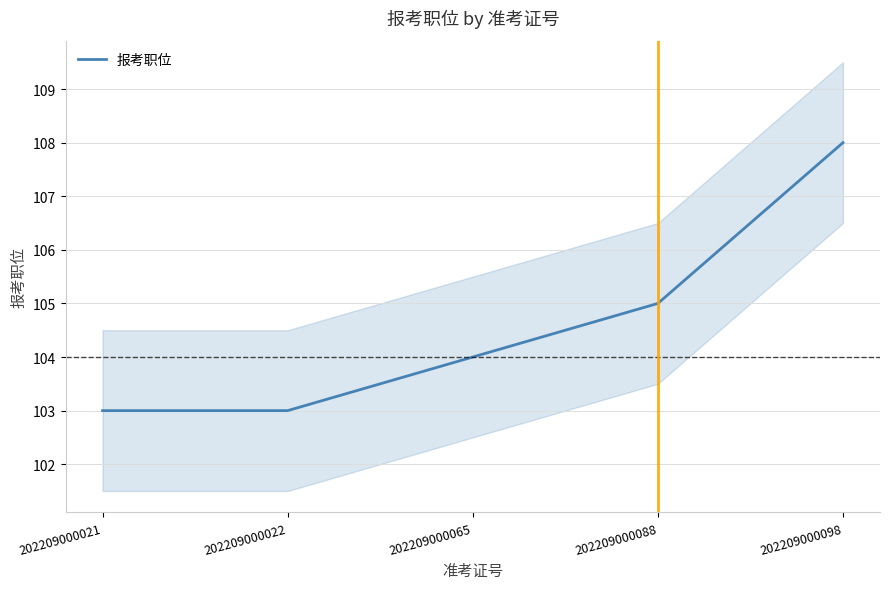

Where is the data nearest to the value 105?

202209000088